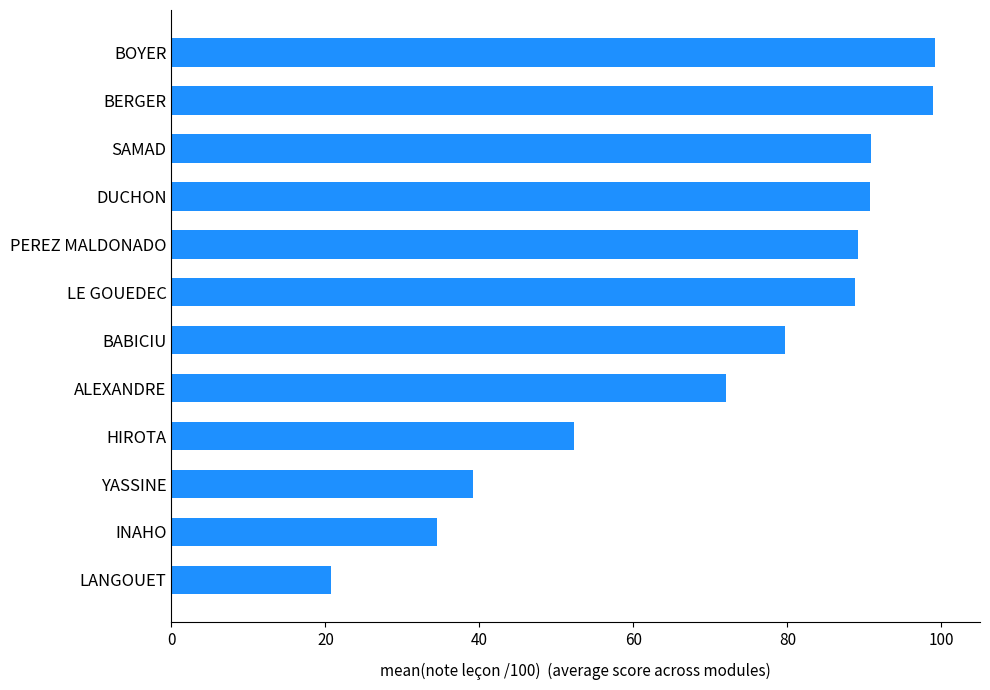

What is the average value?

71.3